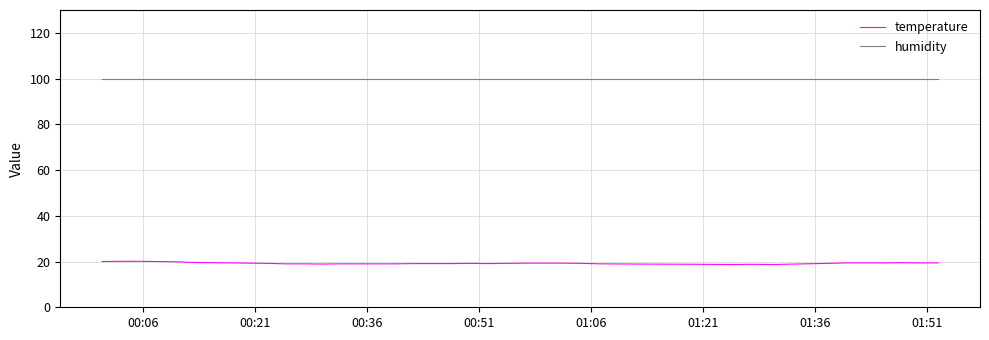

True or false: humidity and temperature intersect in this chart.

False